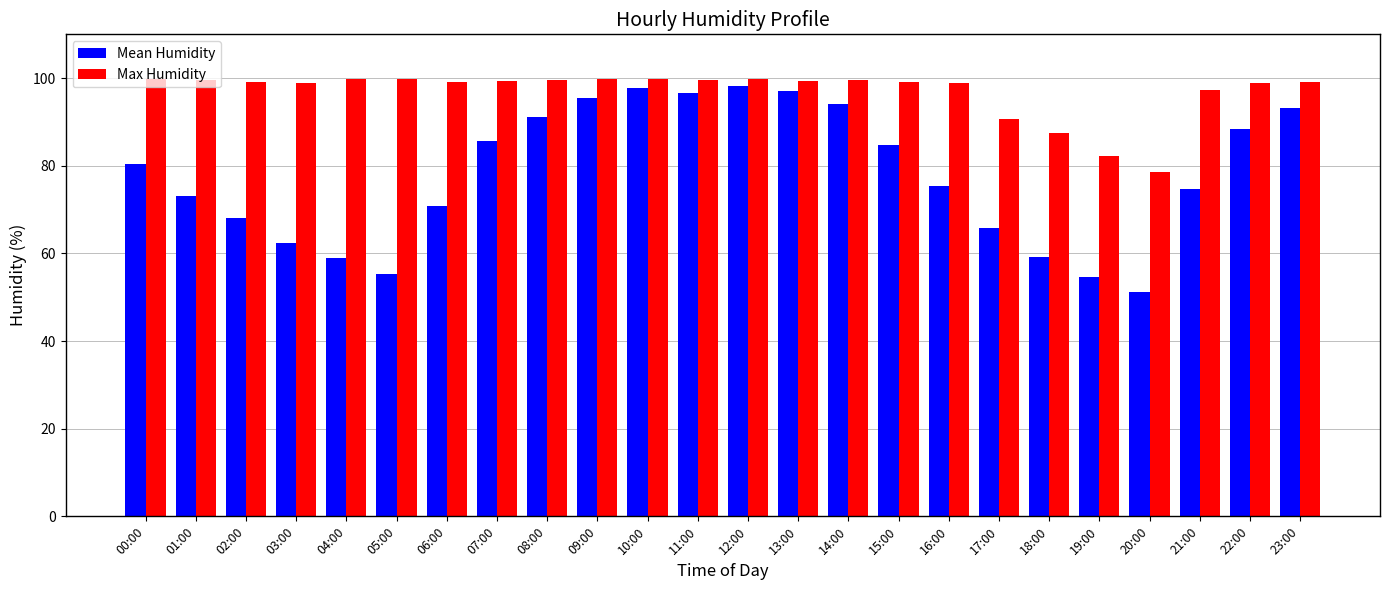

What is the total value across all series at 05:00?

155.2